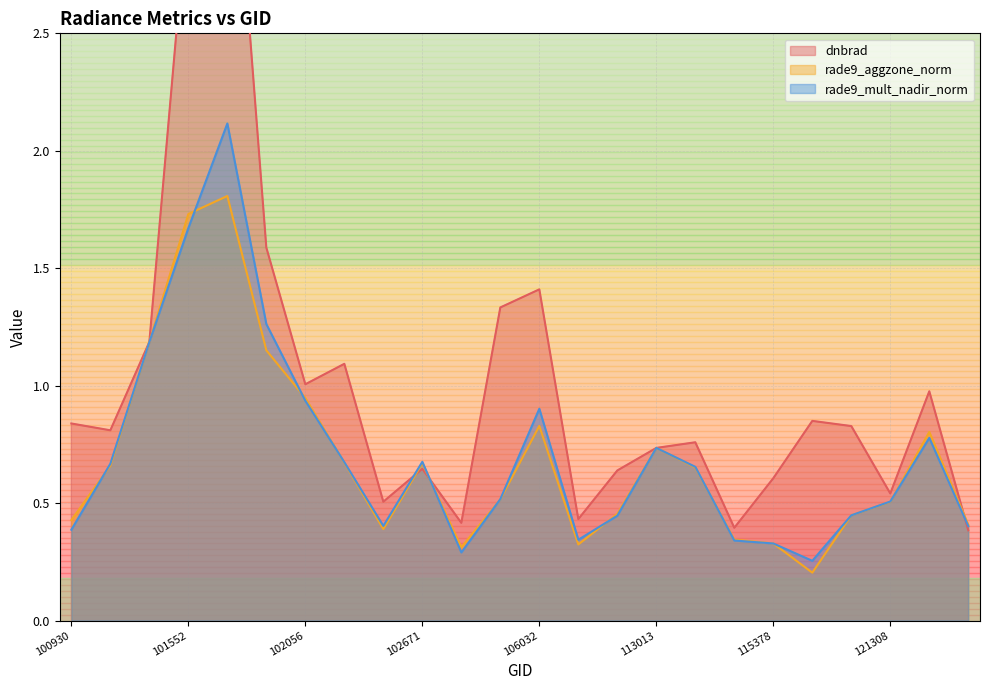

How many data points does each series have?

24